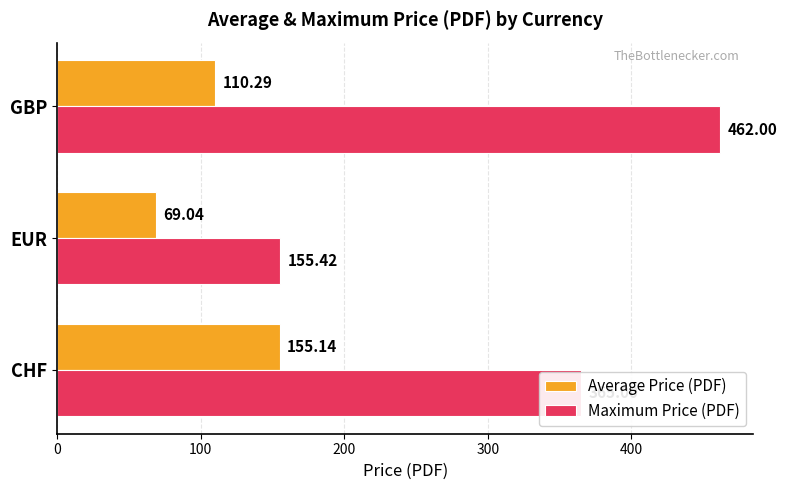

List the series in order of their overall mean, lowest first.

Average Price (PDF), Maximum Price (PDF)